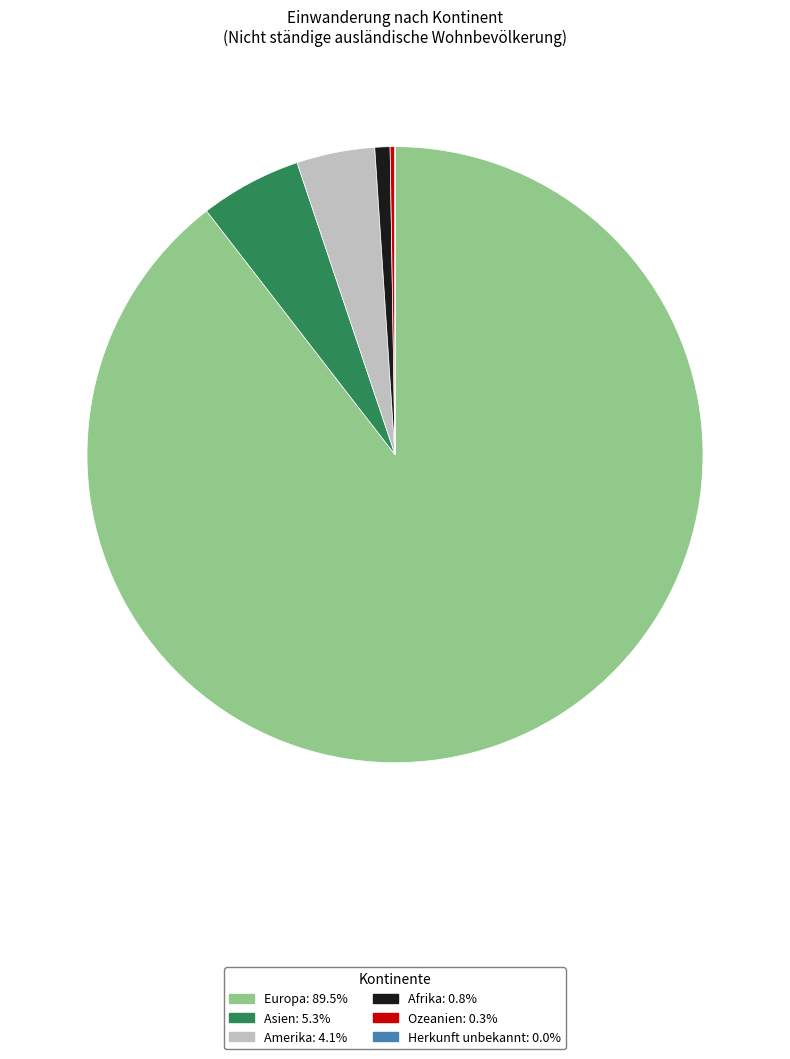

Is there any slice that represents more than half of the pie?

Yes